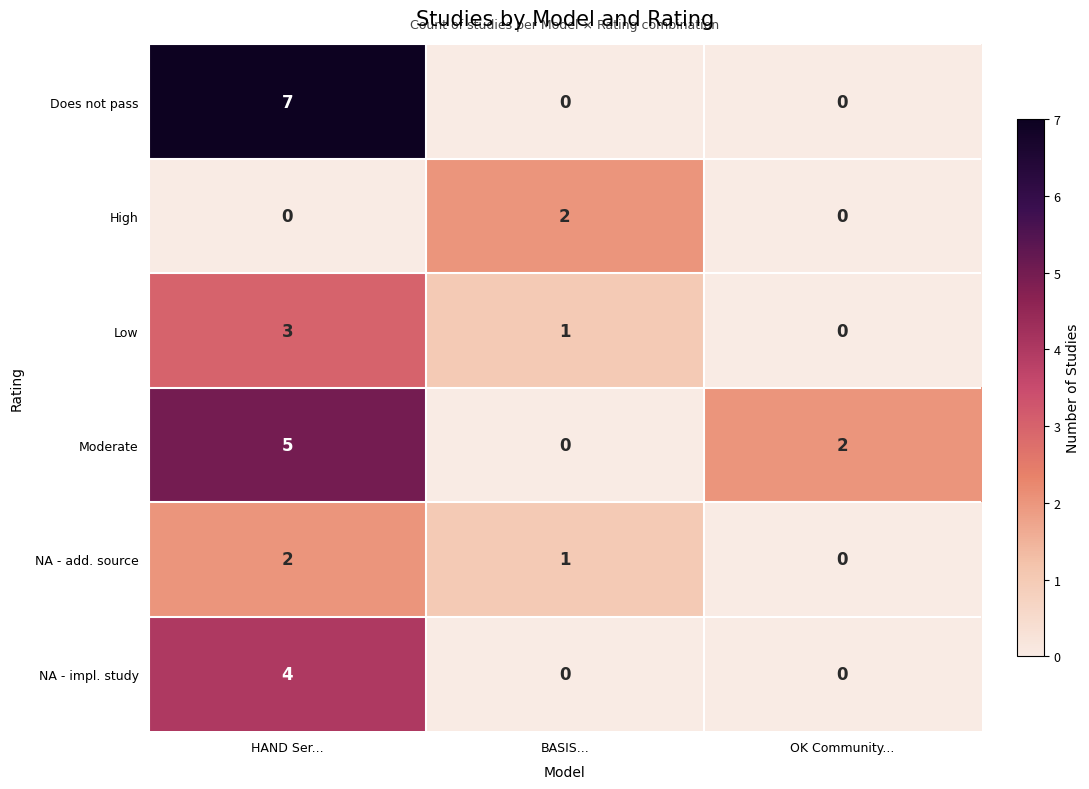

At HAND Ser..., list the series in order from smallest to largest.

High, NA - add. source, Low, NA - impl. study, Moderate, Does not pass